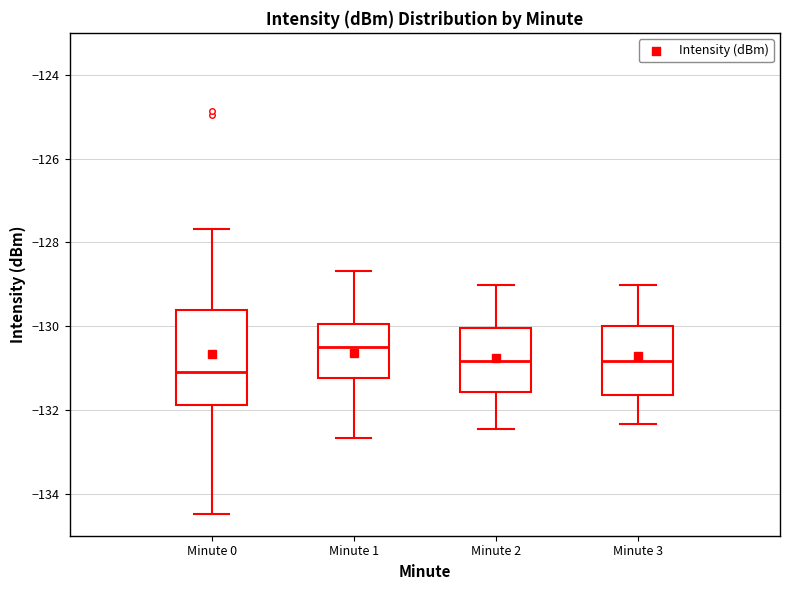

Which box has the highest median line?

Minute 1